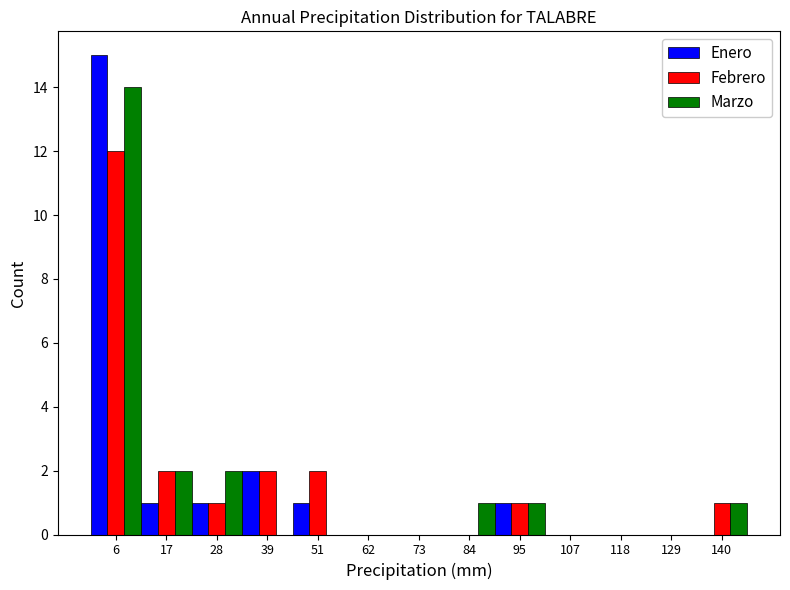

In the Marzo series, which range on the x-axis has the tallest bar?

0 to 12